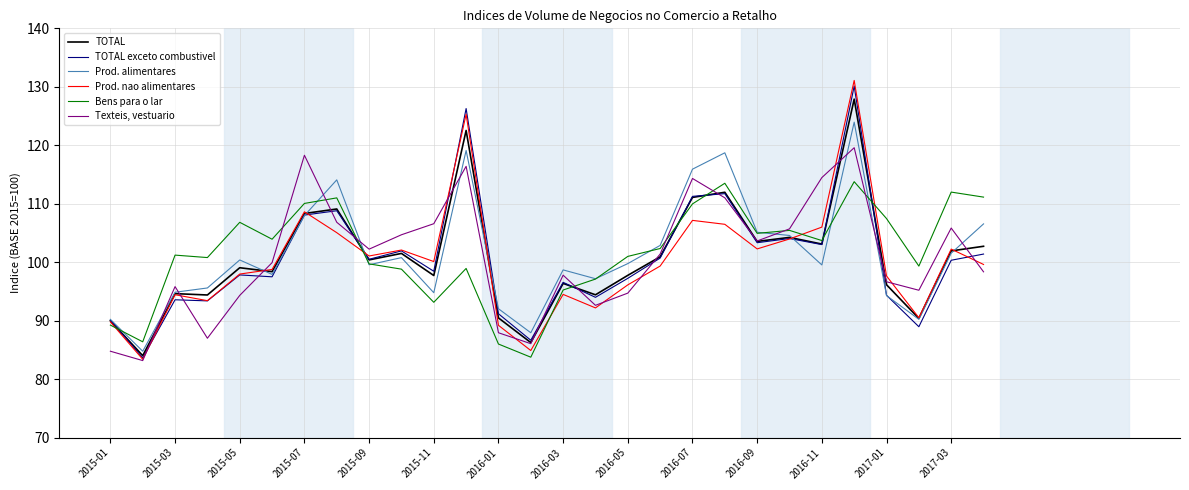

Which series has the widest spread of values?

Prod. nao alimentares